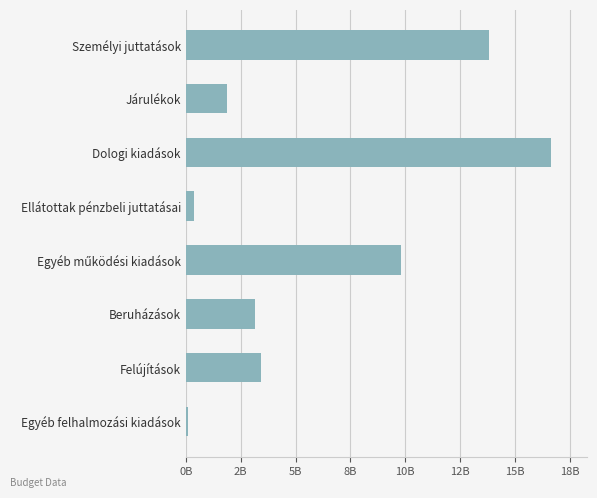

List the labels in order of value, smallest first.

Egyéb felhalmozási kiadások, Ellátottak pénzbeli juttatásai, Járulékok, Beruházások, Felújítások, Egyéb működési kiadások, Személyi juttatások, Dologi kiadások